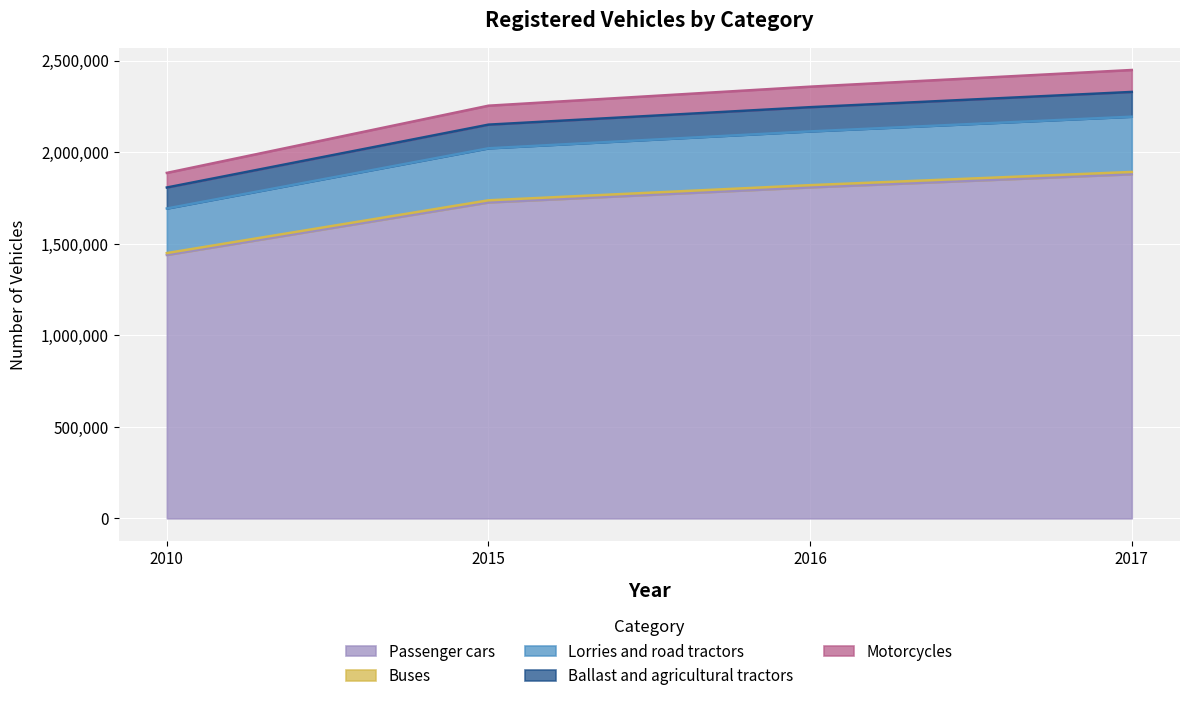

Where does the Passenger cars series first go above 1808002?

2017